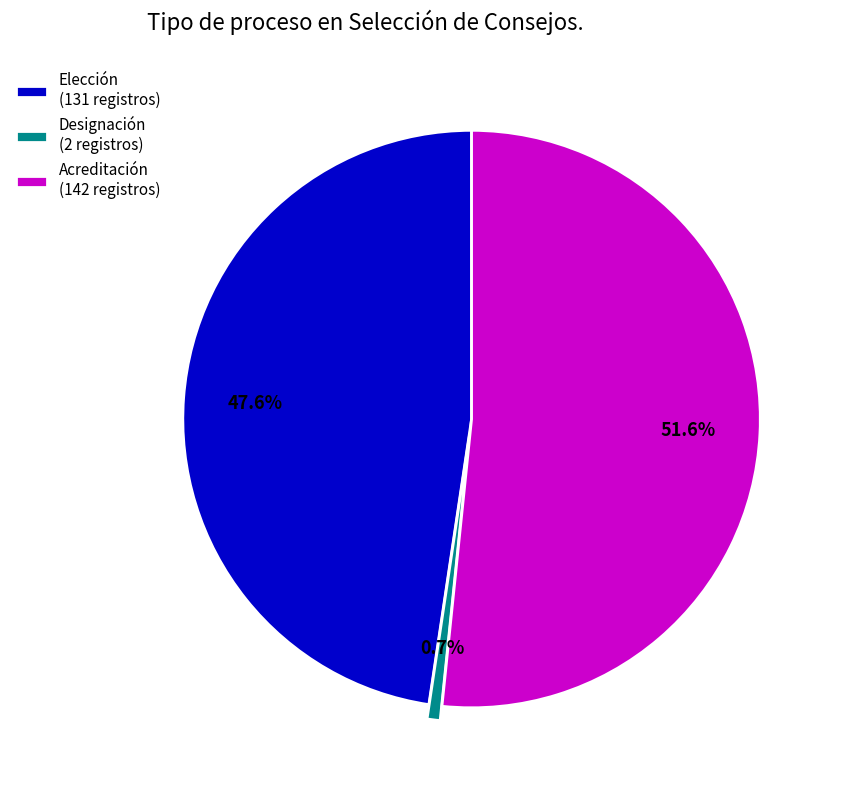

True or false: Designación accounts for 1% of the total.

True